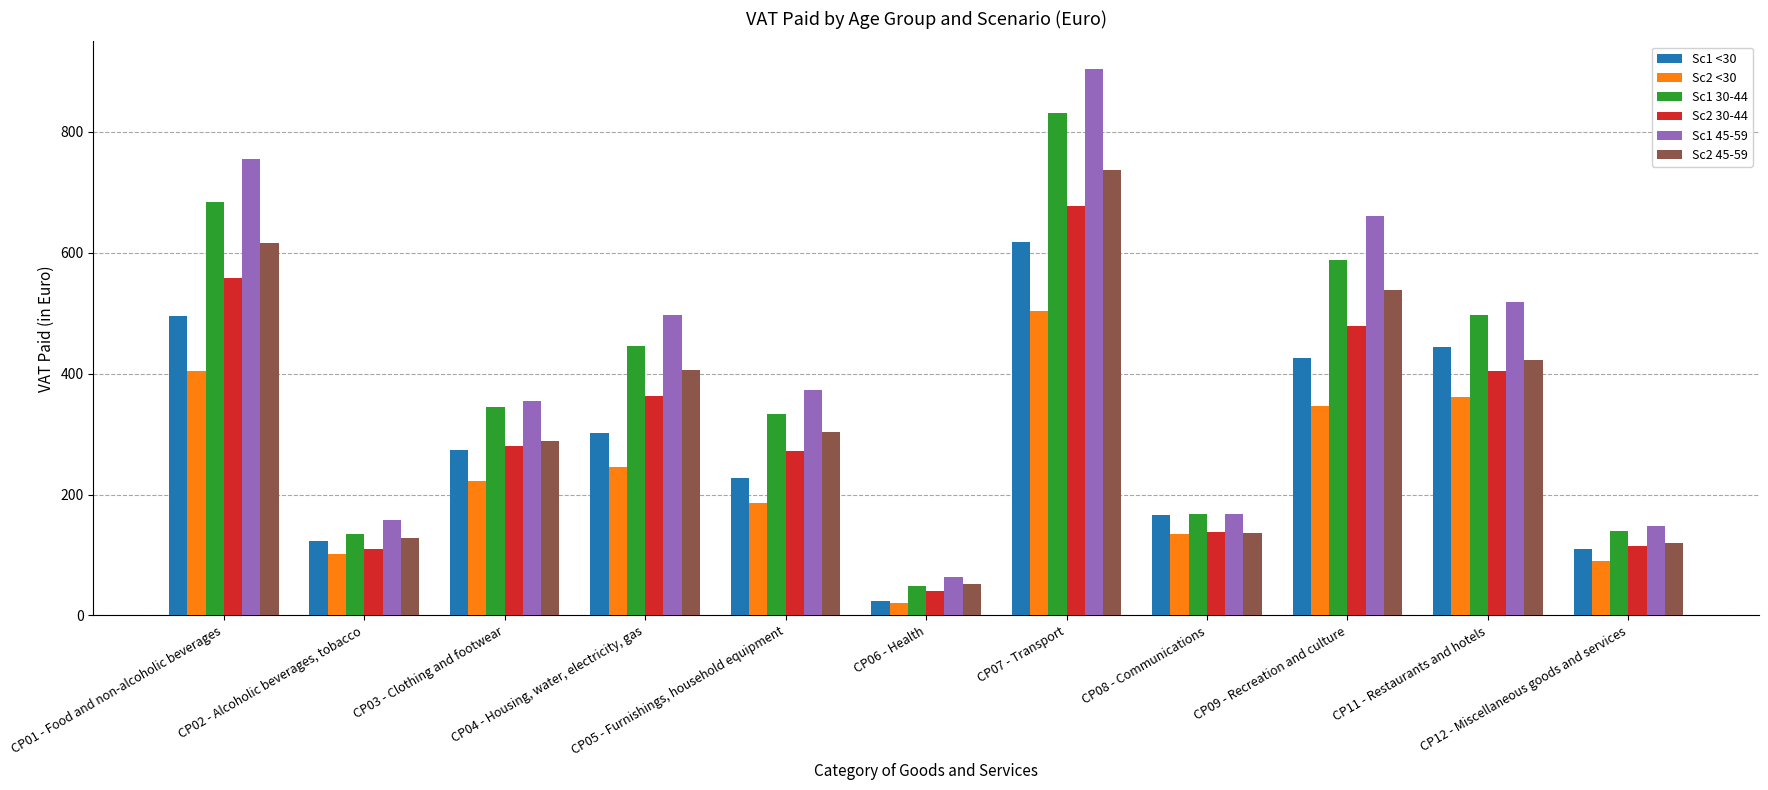

Reading left to right, extract all data points from this chart.

Sc1 <30: 495.3	123.7	273.6	302.1	227.4	24.2	617.6	165.6	425.7	443.5	109.6
Sc2 <30: 403.7	100.8	223.0	246.2	185.3	19.7	503.4	135.0	346.9	361.5	89.3
Sc1 30-44: 684.1	135.2	344.3	445.3	333.1	48.8	830.6	168.6	587.6	496.8	140.3
Sc2 30-44: 557.6	110.2	280.6	362.9	271.4	39.8	677.0	137.4	478.9	404.9	114.3
Sc1 45-59: 755.4	157.1	354.3	497.4	372.6	64.3	904.6	167.0	661.5	518.7	148.0
Sc2 45-59: 615.6	128.0	288.7	405.4	303.7	52.4	737.3	136.1	539.1	422.8	120.6